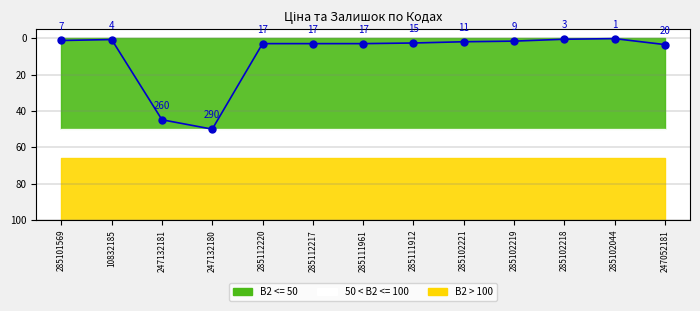

What is the label of the 5th point from the right?

285102221